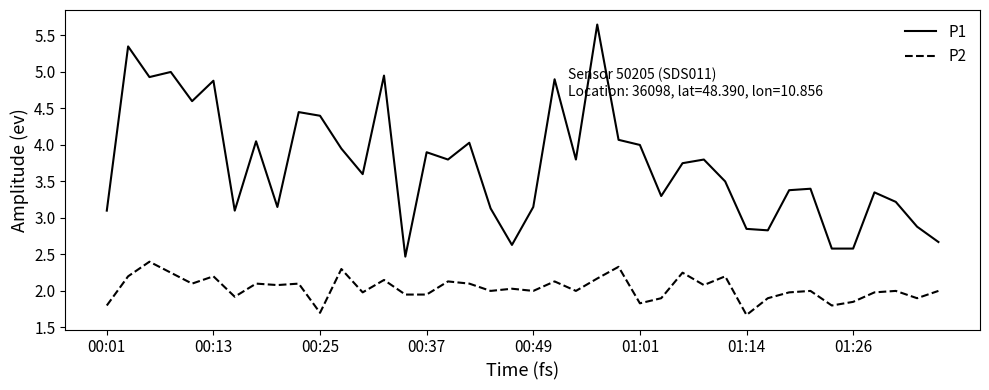

Which series has the widest spread of values?

P1